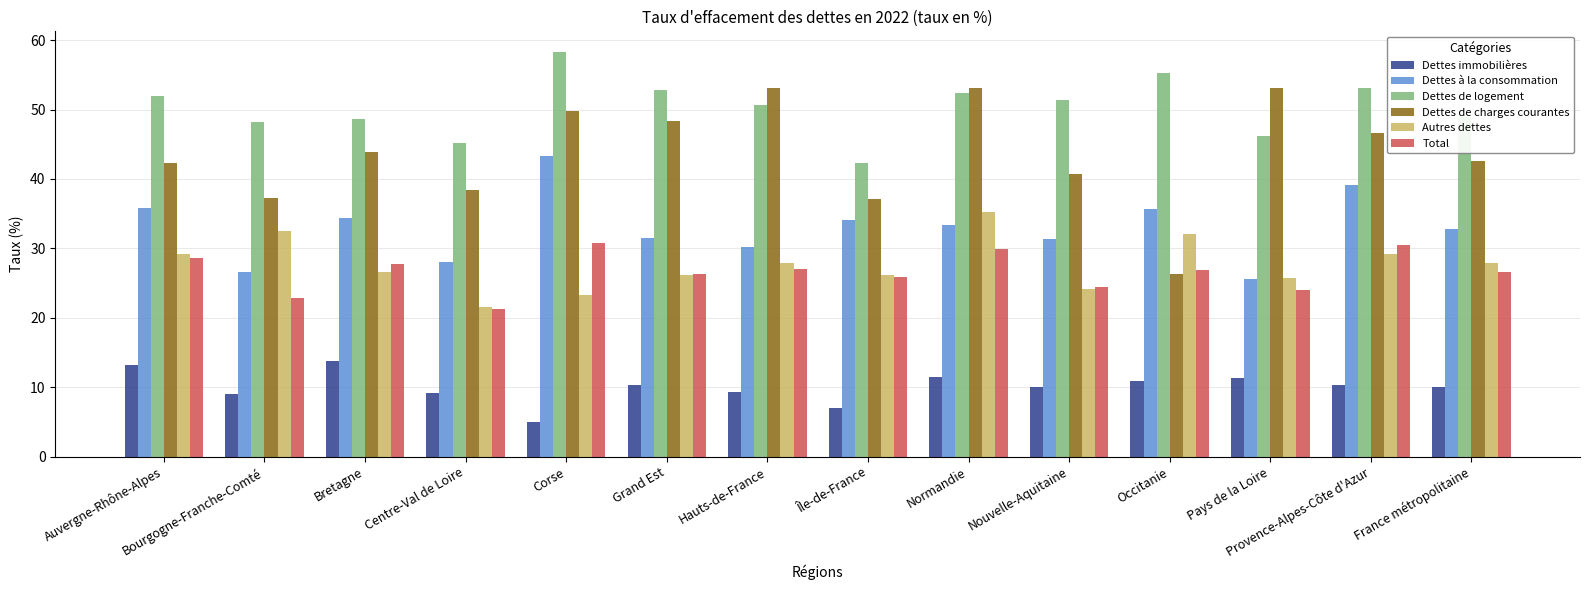

What is the greatest value displayed?

58.4